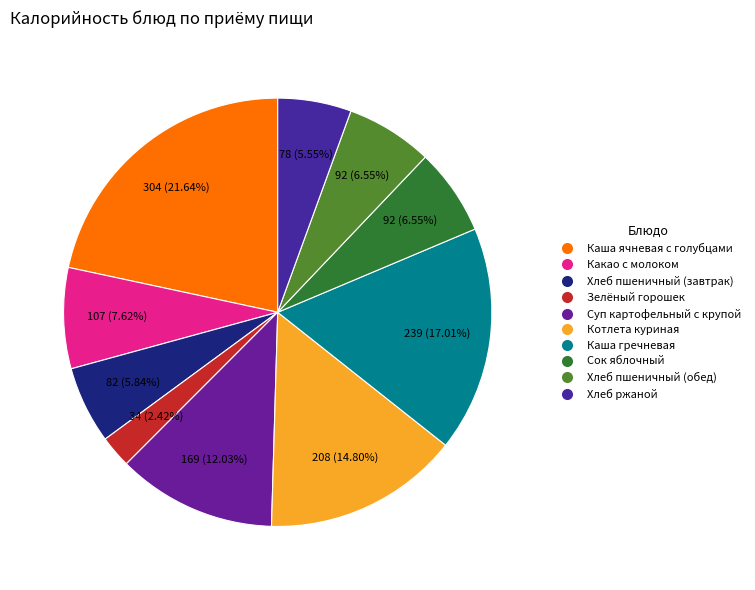

Which category has the smallest portion of the pie?

Зелёный горошек